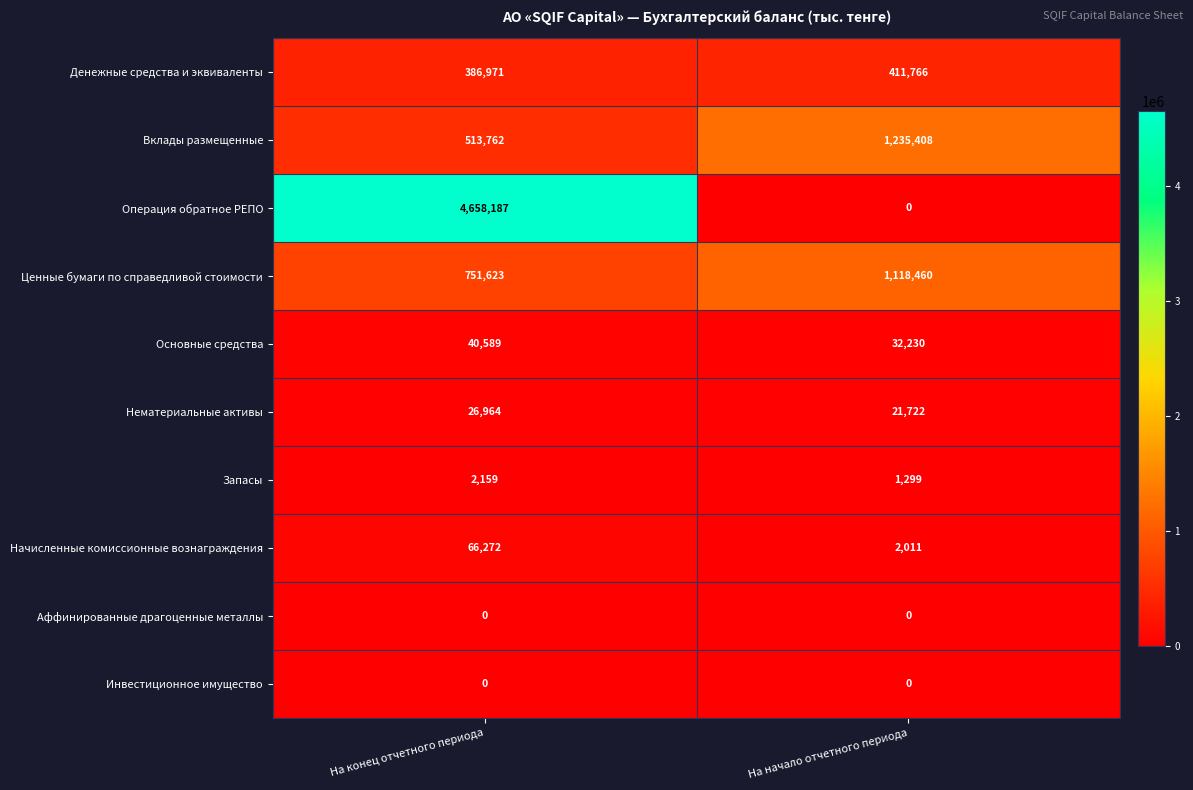

Which series changed the most between На конец отчетного периода and На начало отчетного периода?

Операция обратное РЕПО